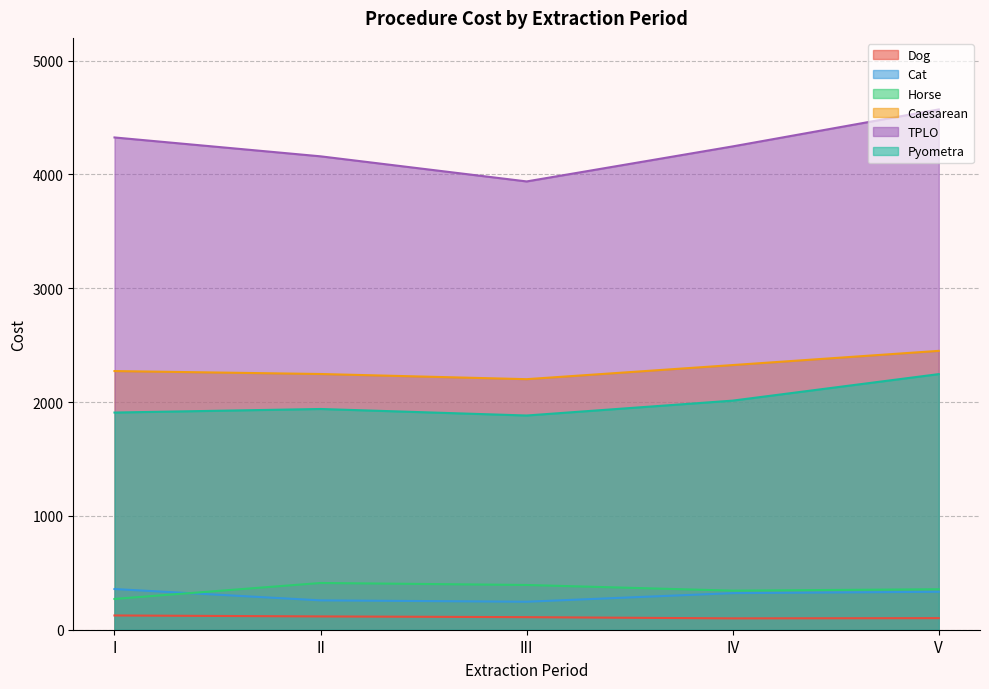

Which has a higher value, V or III?

III